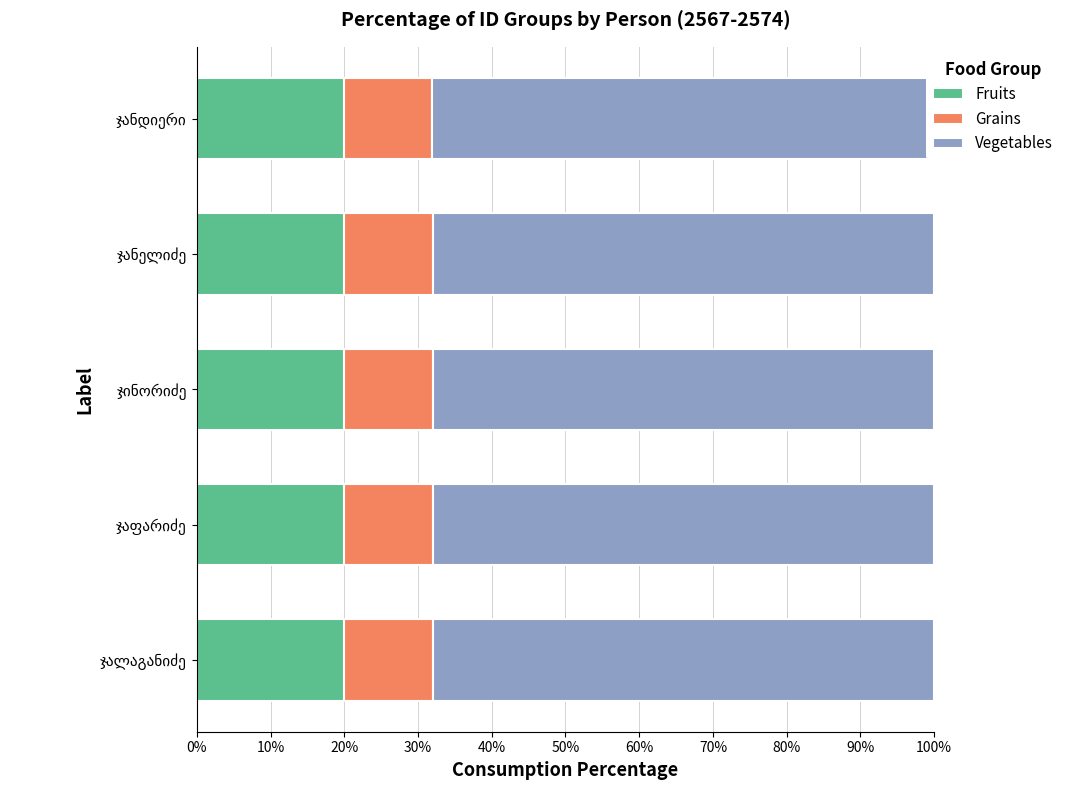

Rank the series at ჯალაგანიძე from highest to lowest value.

Vegetables, Fruits, Grains